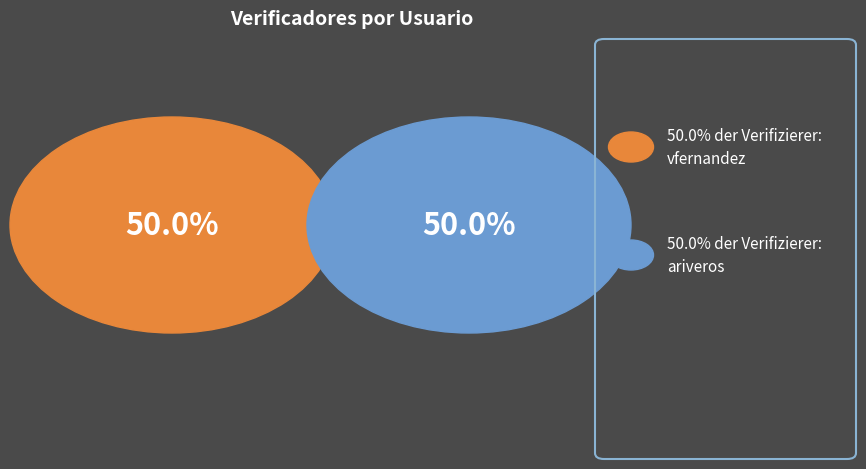

Does ariveros account for over 50% of the chart?

No